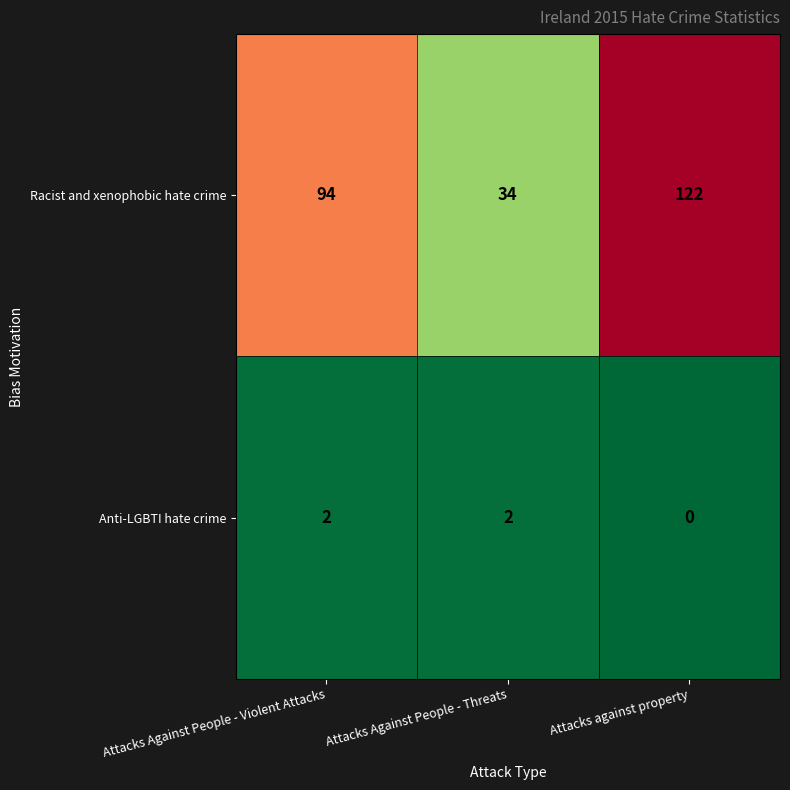

How many Anti-LGBTI hate crime values are between 0 and 2?

3